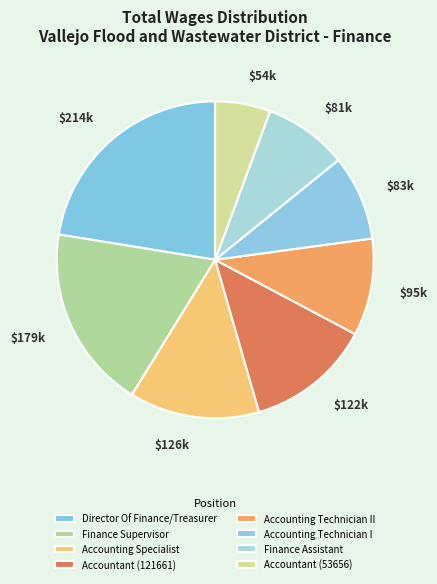

Is the sum of Accountant (53656) and Finance Assistant greater than half?

No